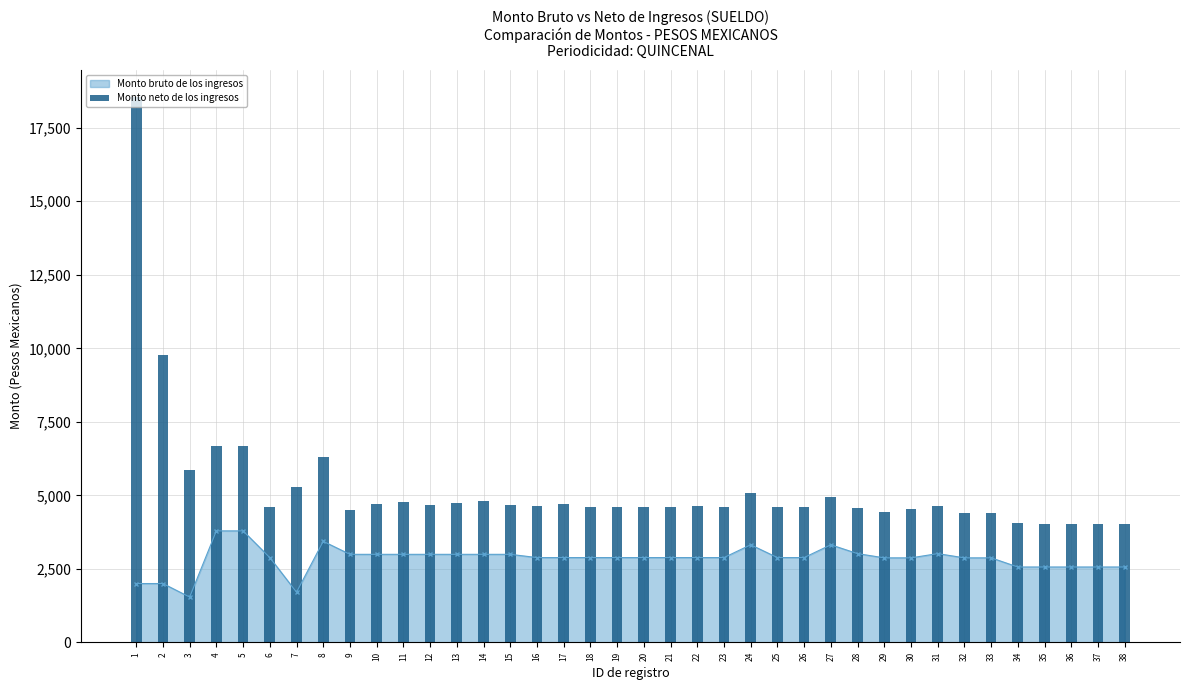

What is the value of the 11th bar from the left?

4770.3